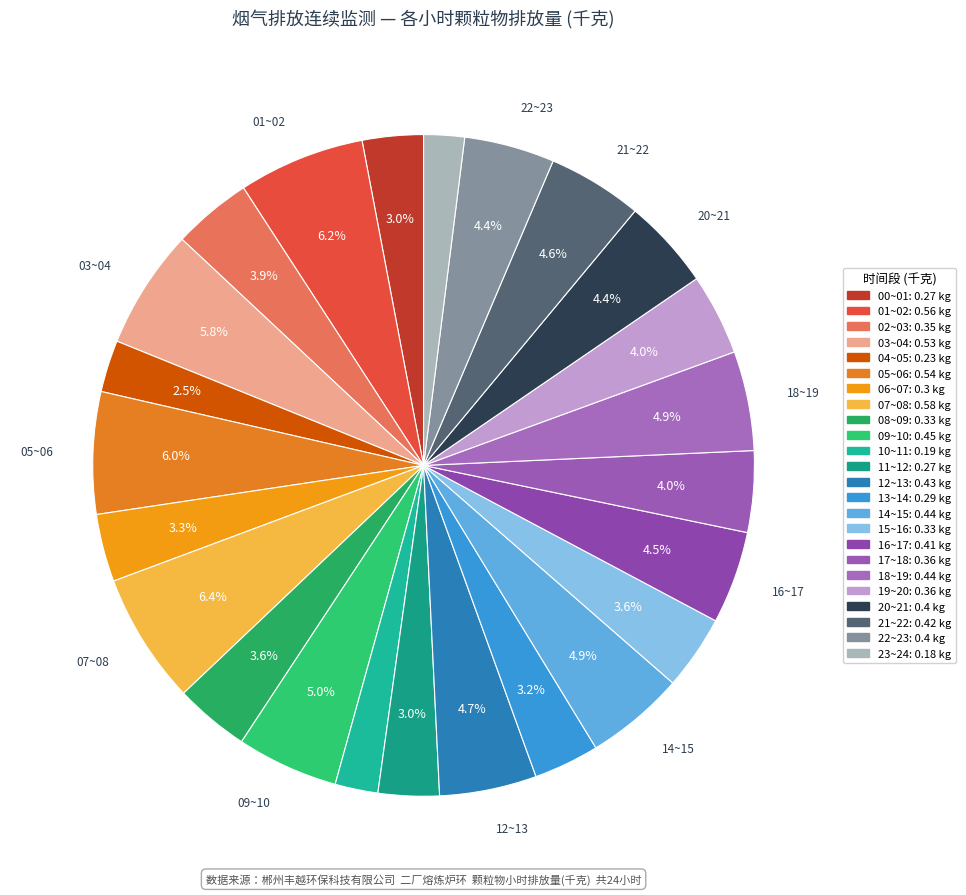

How many slices are in this pie chart?

24